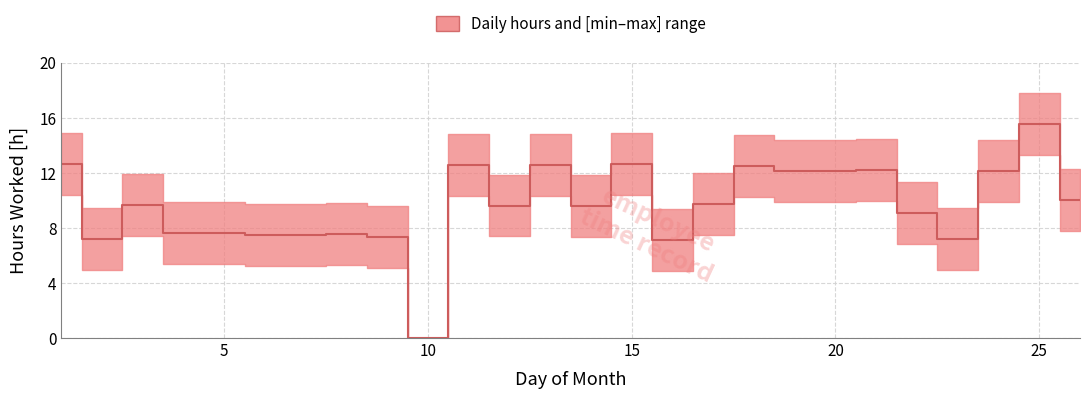

How many positive values are there?

23